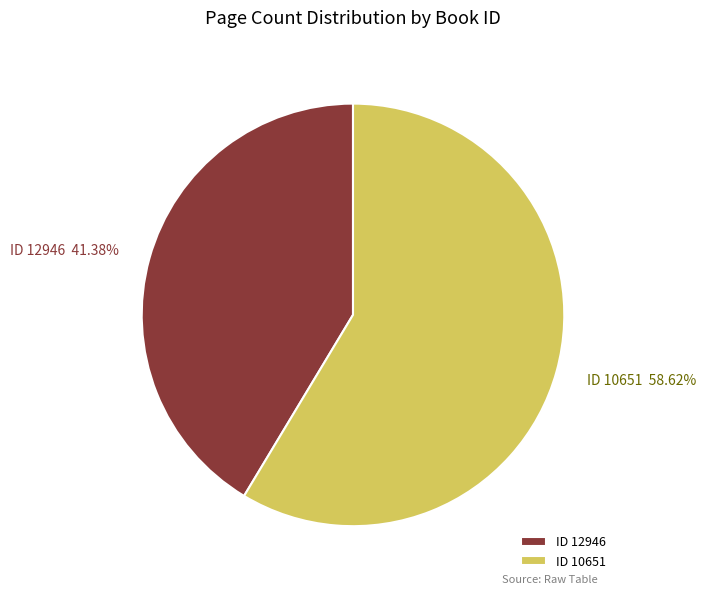

What is the ratio of the value at ID 10651 to the value at ID 12946?

1.4